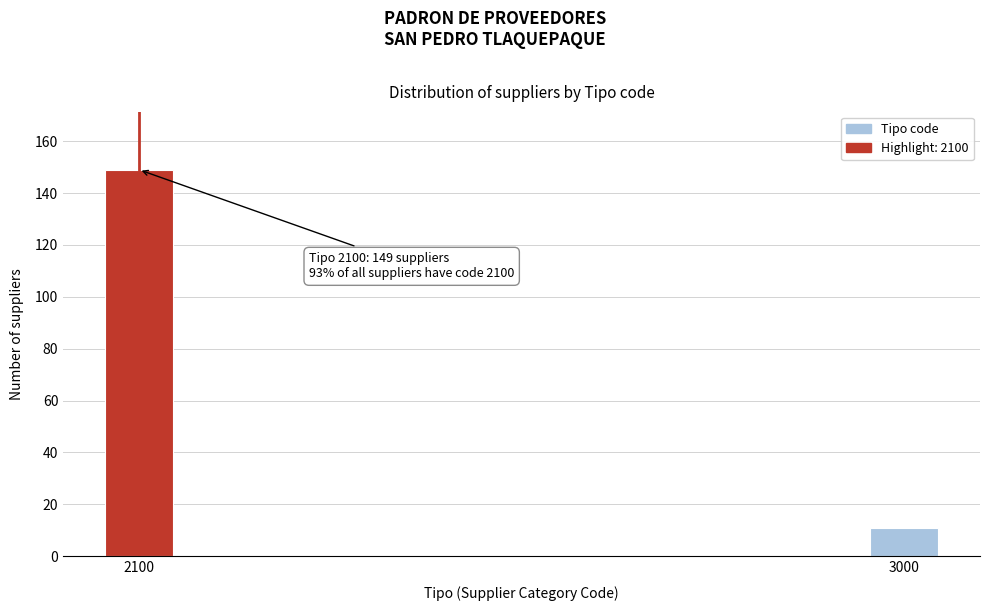

Reading left to right, transcribe all the data shown in this chart.

149	11